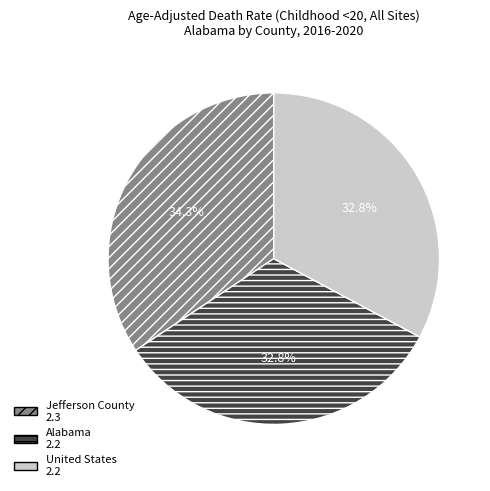

What is the ratio of the value at Alabama to the value at United States?

1.0